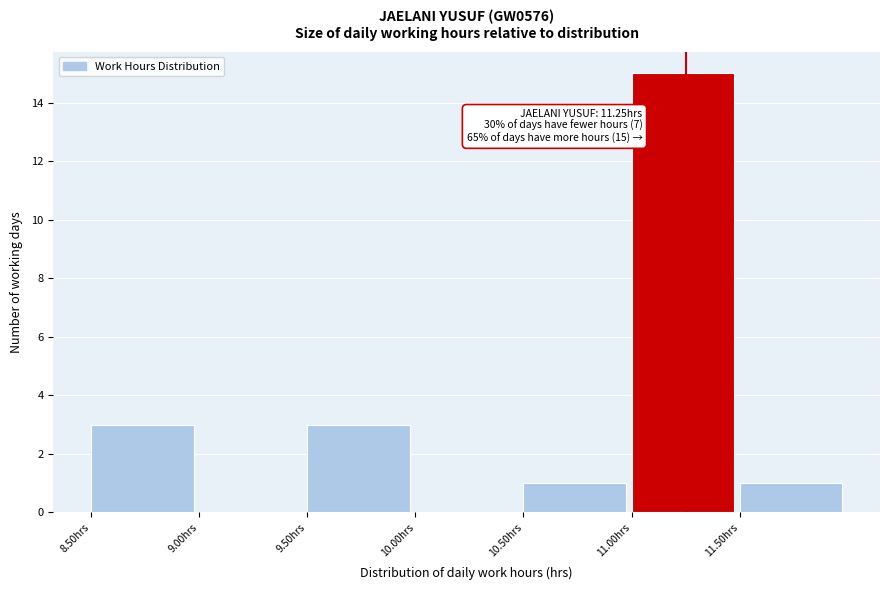

Over which range of the x-axis is the bar tallest?

11.0 to 11.5